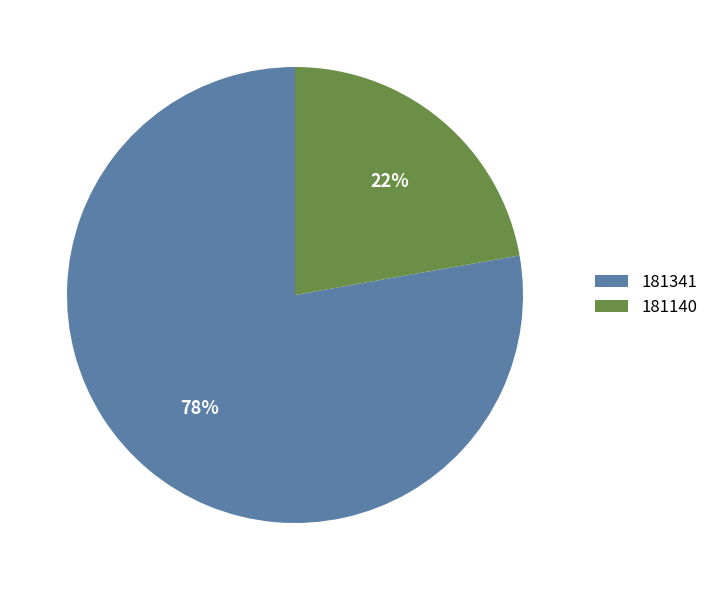

True or false: 181140 accounts for 13% of the total.

False